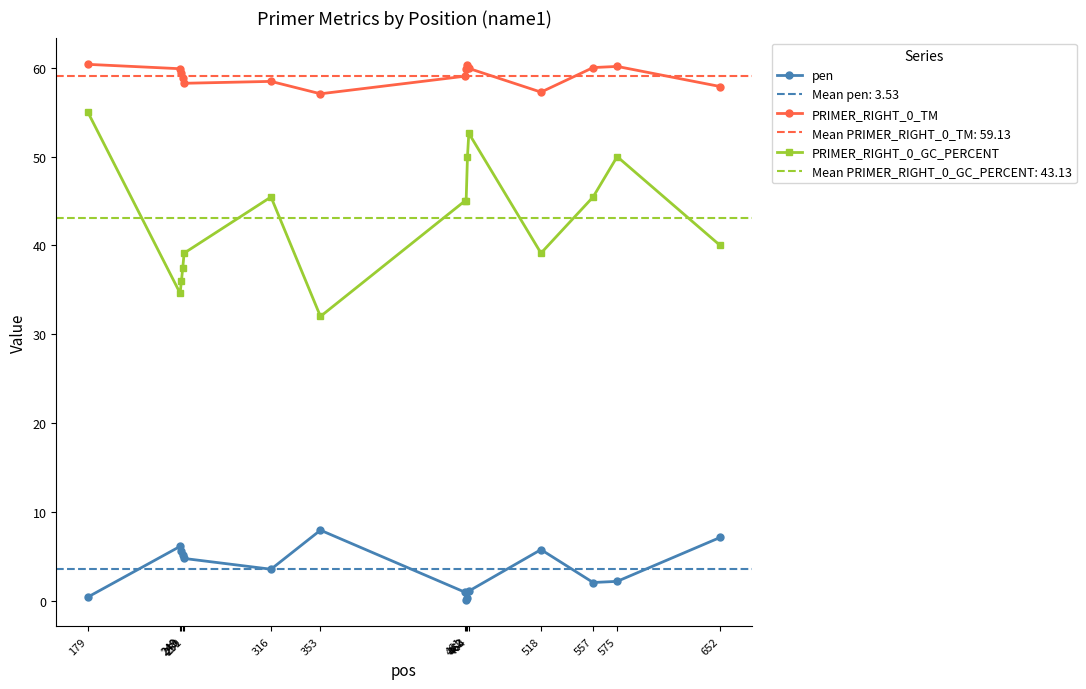

The PRIMER_RIGHT_0_TM series shows 57.1 at 353. True or false?

True